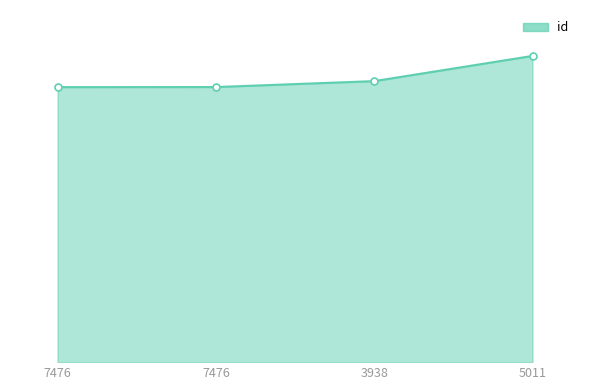

What is the change in value from 7476 to 3938?

+459